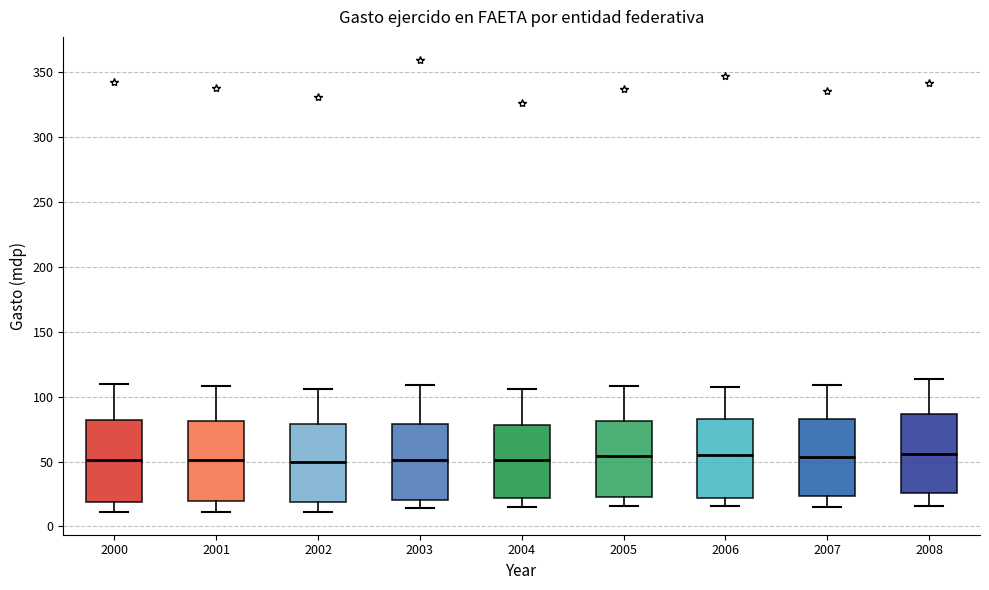

Reading left to right, read every box against the y-axis: the position of its median line, the range the box covers, and the ends of its whiskers. The values are not printed on the chart, so give them approximately, as read against the axis.

2000: median 50, box 20 to 80, whiskers 10 to 110
2001: median 50, box 20 to 80, whiskers 10 to 110
2002: median 50, box 20 to 80, whiskers 10 to 105
2003: median 50, box 20 to 80, whiskers 15 to 110
2004: median 50, box 20 to 80, whiskers 15 to 105
2005: median 55, box 25 to 80, whiskers 15 to 110
2006: median 55, box 20 to 85, whiskers 15 to 110
2007: median 55, box 25 to 85, whiskers 15 to 110
2008: median 55, box 25 to 85, whiskers 15 to 115